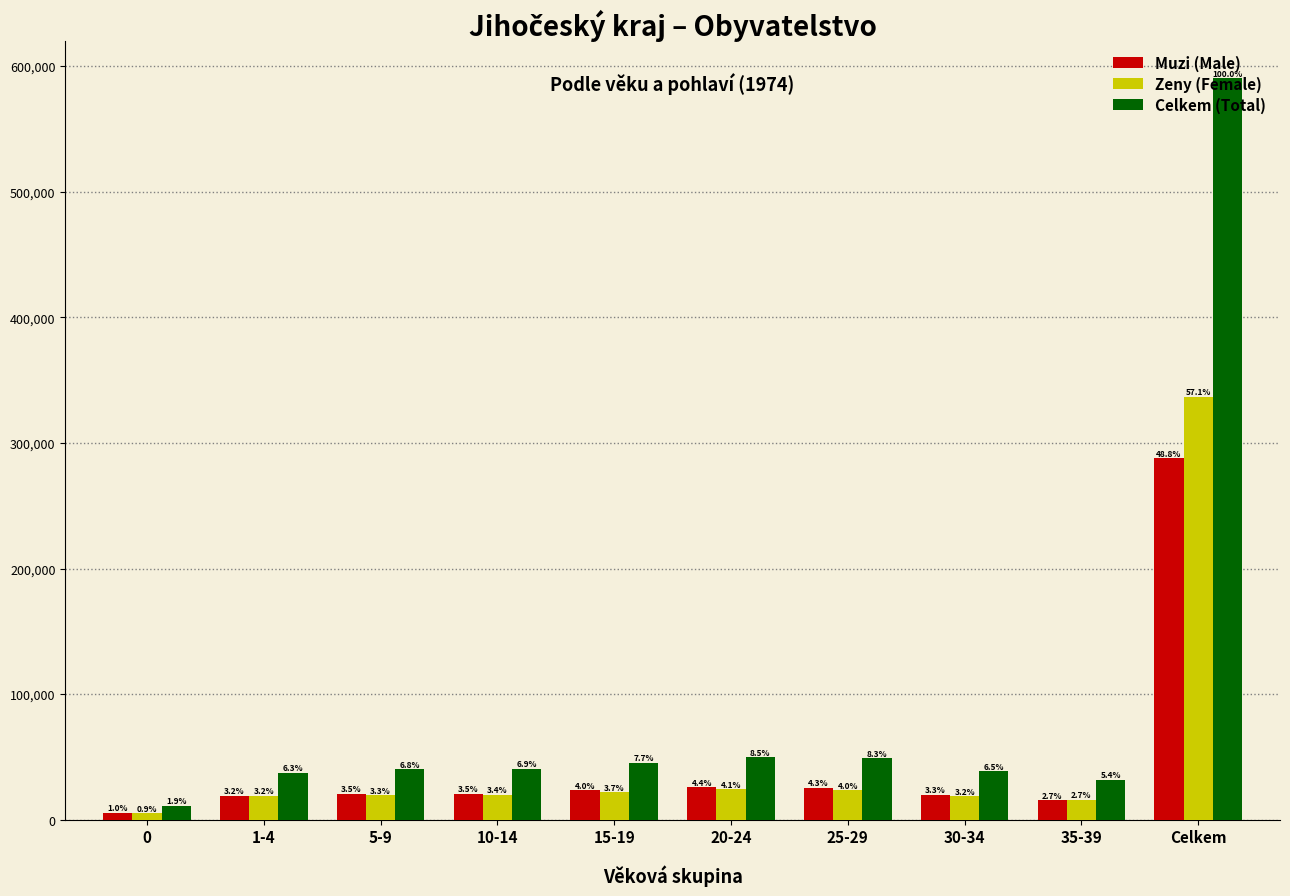

True or false: Muzi (Male) has a value of 11537 at 20-24.

False